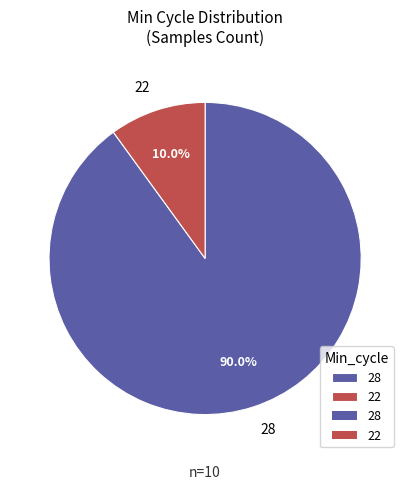

How many slices are in this pie chart?

2